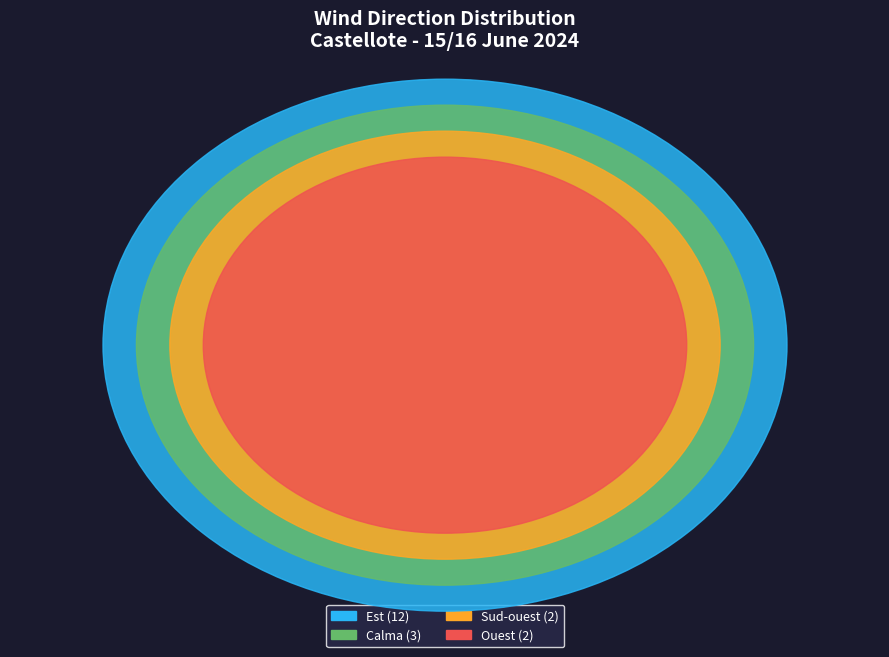

What is the smallest slice in the pie chart?

Sud-oest